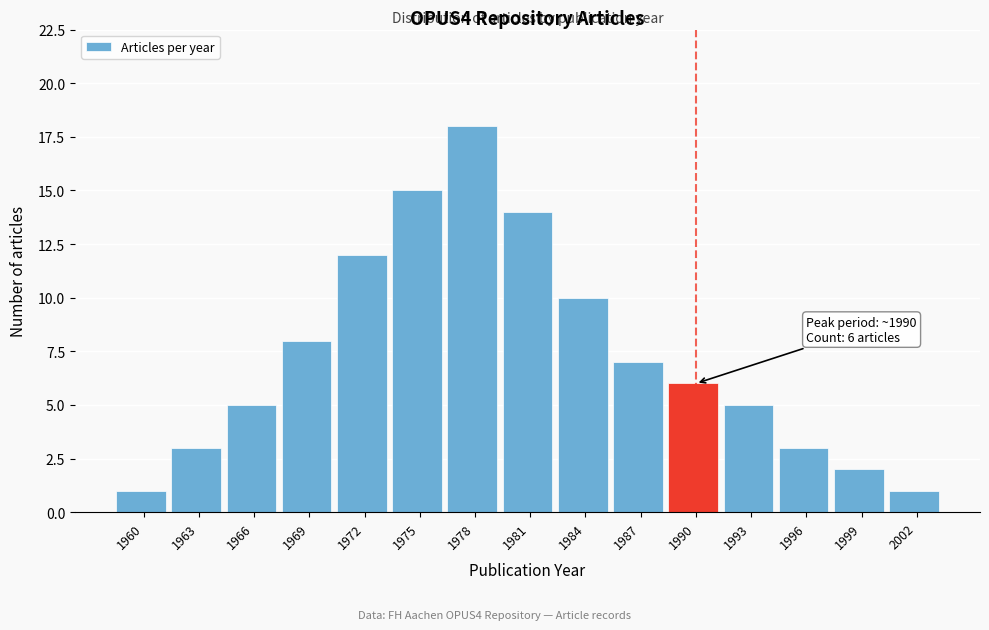

Reading right to left, list all the values displayed in this chart.

2002=1	1999=2	1996=3	1993=5	1990=6	1987=7	1984=10	1981=14	1978=18	1975=15	1972=12	1969=8	1966=5	1963=3	1960=1